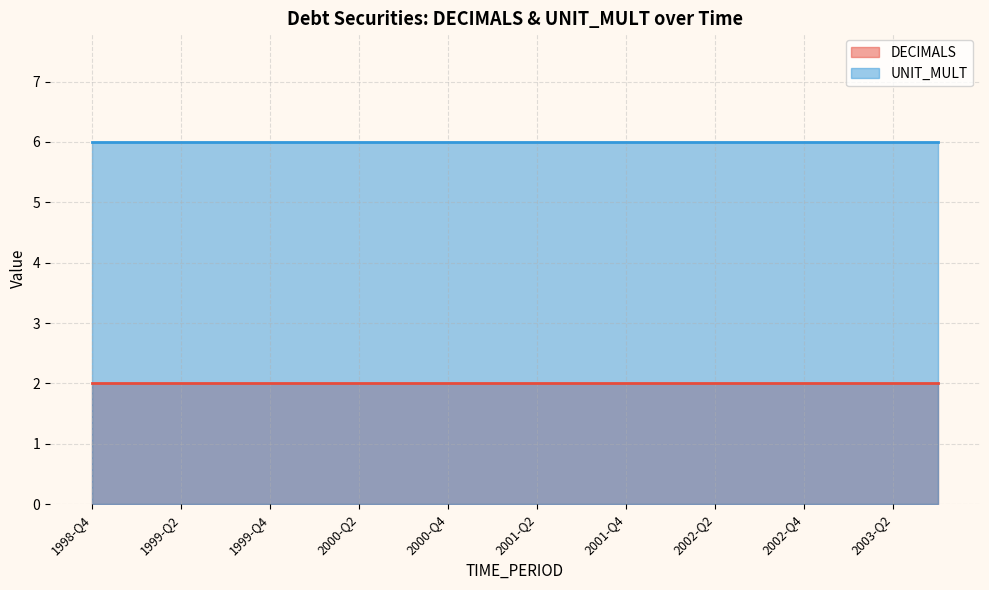

True or false: UNIT_MULT and DECIMALS cross at least once.

False